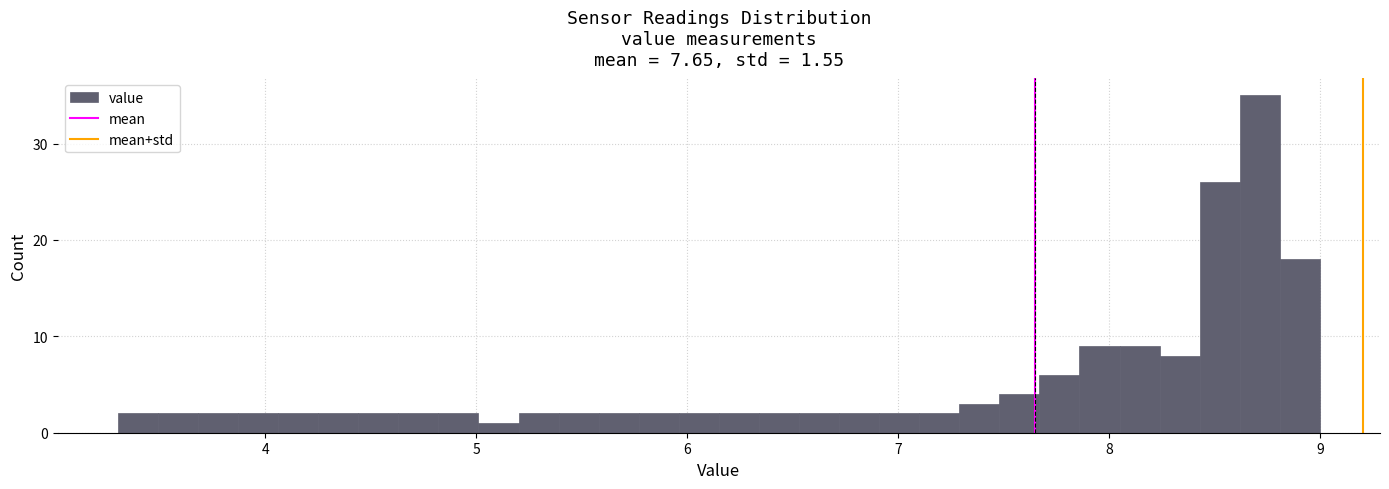

Read against the x-axis, roughly where is the centre of the tallest bar?

8.7